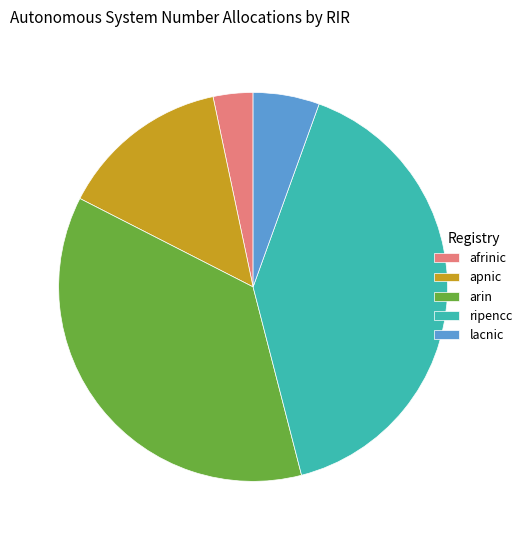

Is apnic the majority of the pie?

No